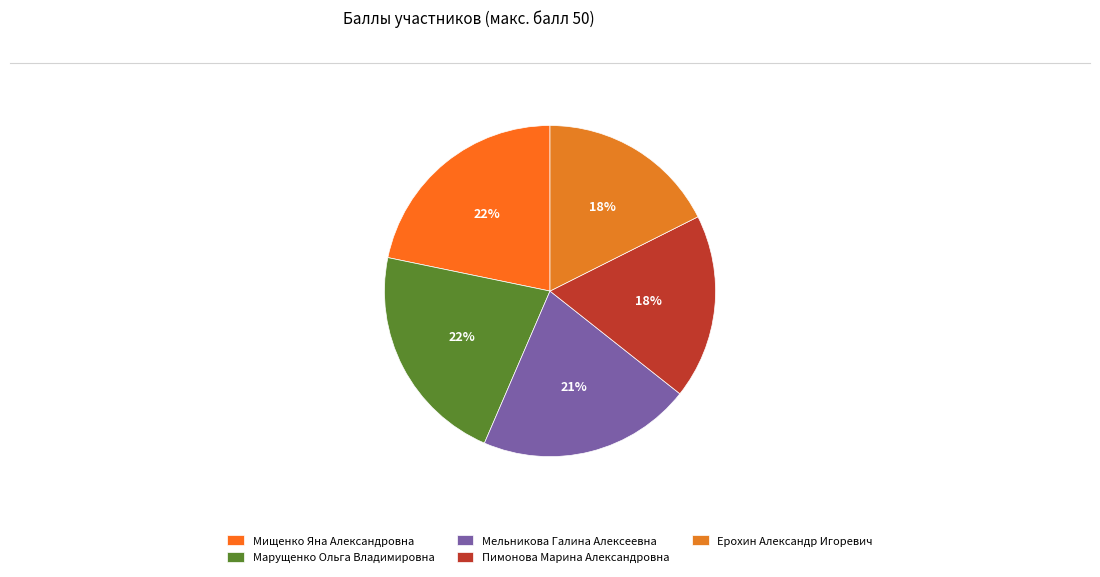

True or false: Пимонова Марина Александровна accounts for 18% of the total.

True